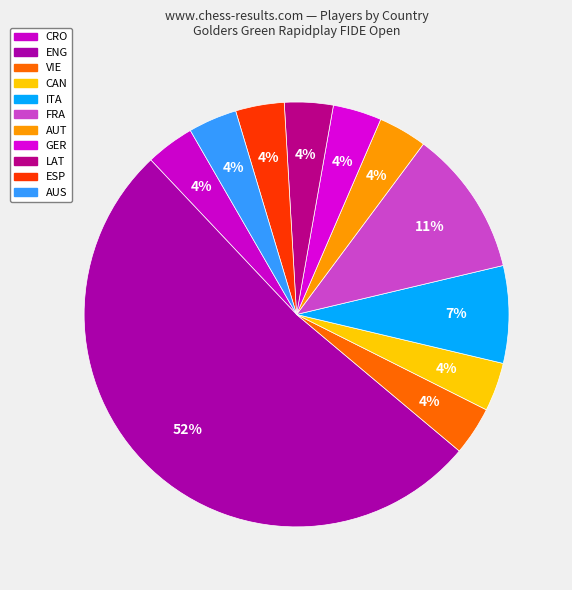

How many slices are in this pie chart?

11